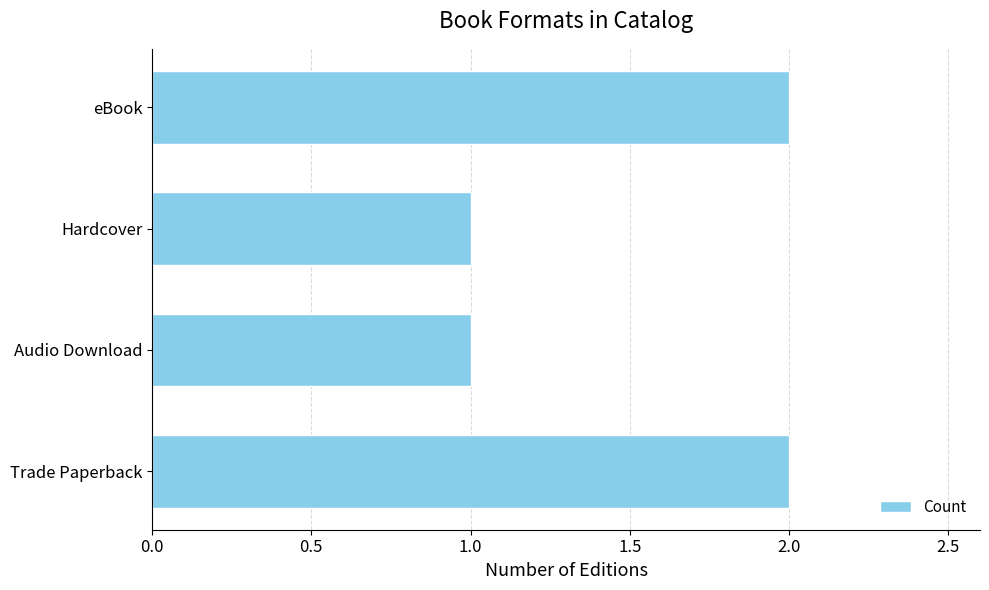

Is it true that the value at Trade Paperback is 2?

True